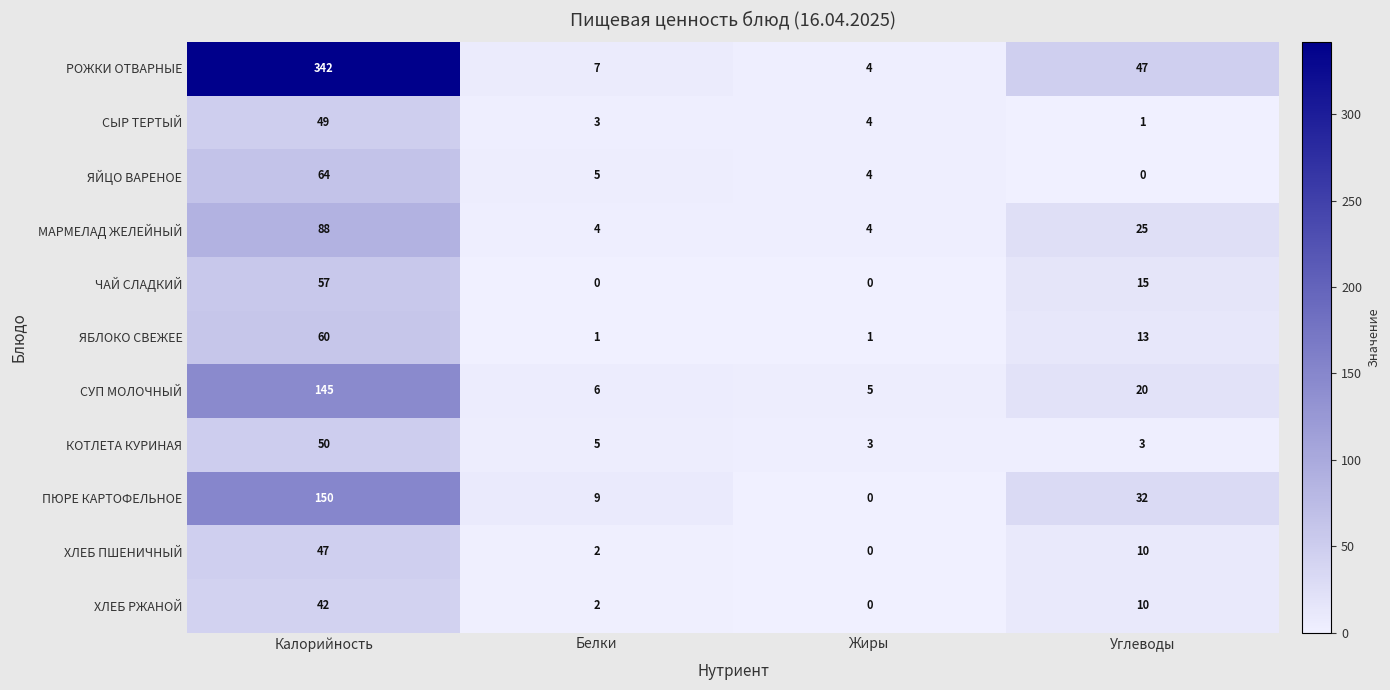

The ЯБЛОКО СВЕЖЕЕ series shows 26 at Калорийность. True or false?

False